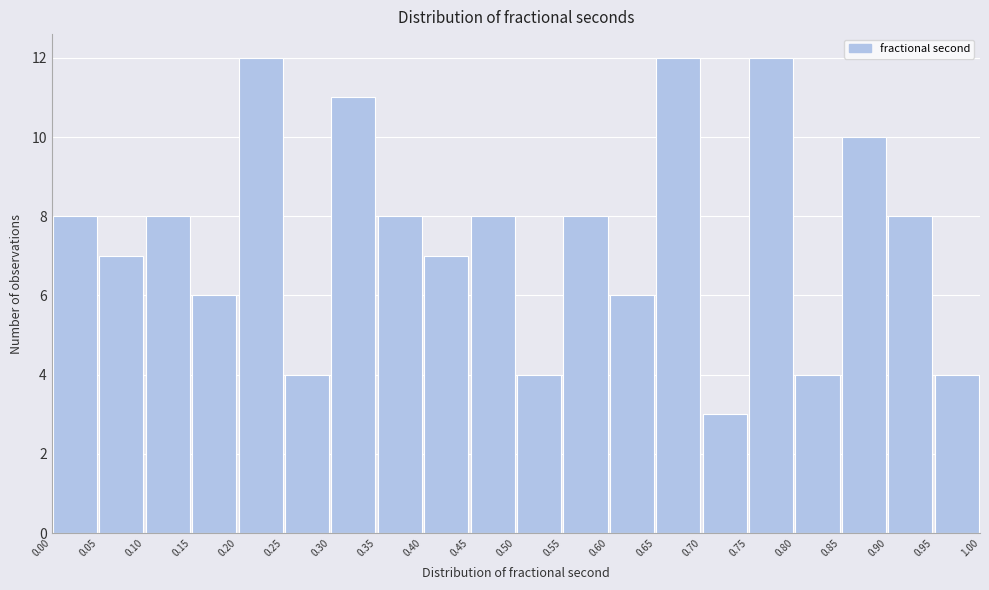

How tall is the bar that spans 0.70 to 0.75 on the x-axis? The values are not printed on the chart, so give them approximately, as read against the axis.

3